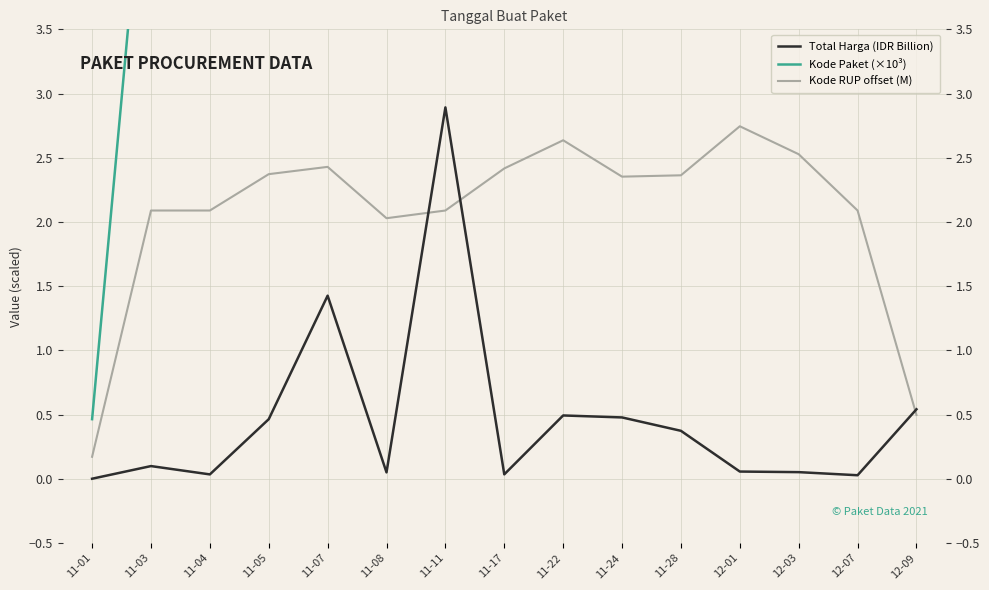

What is the label of the 5th point from the left?

11-07